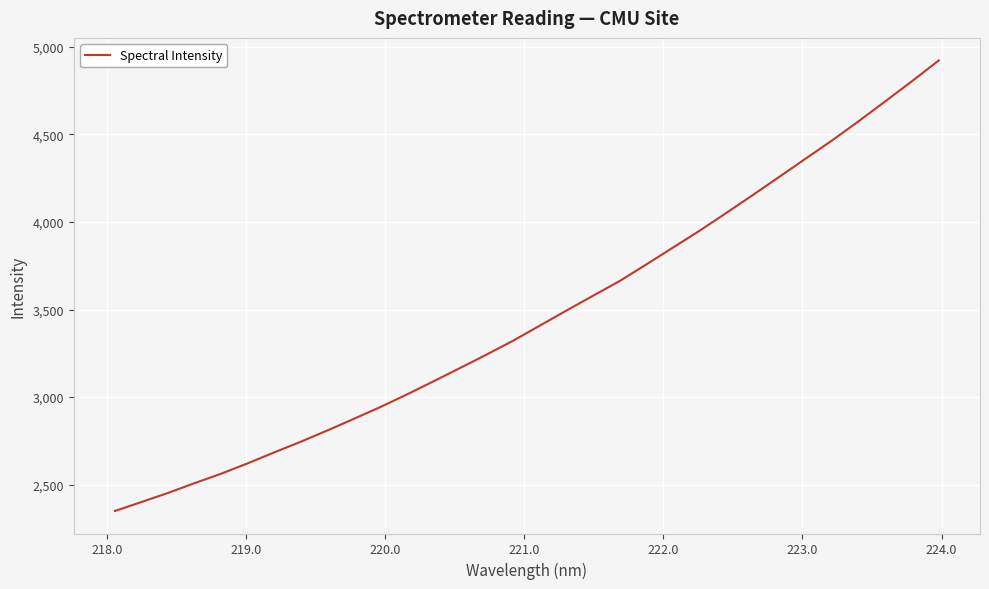

What is the maximum value shown in the chart?

4922.5